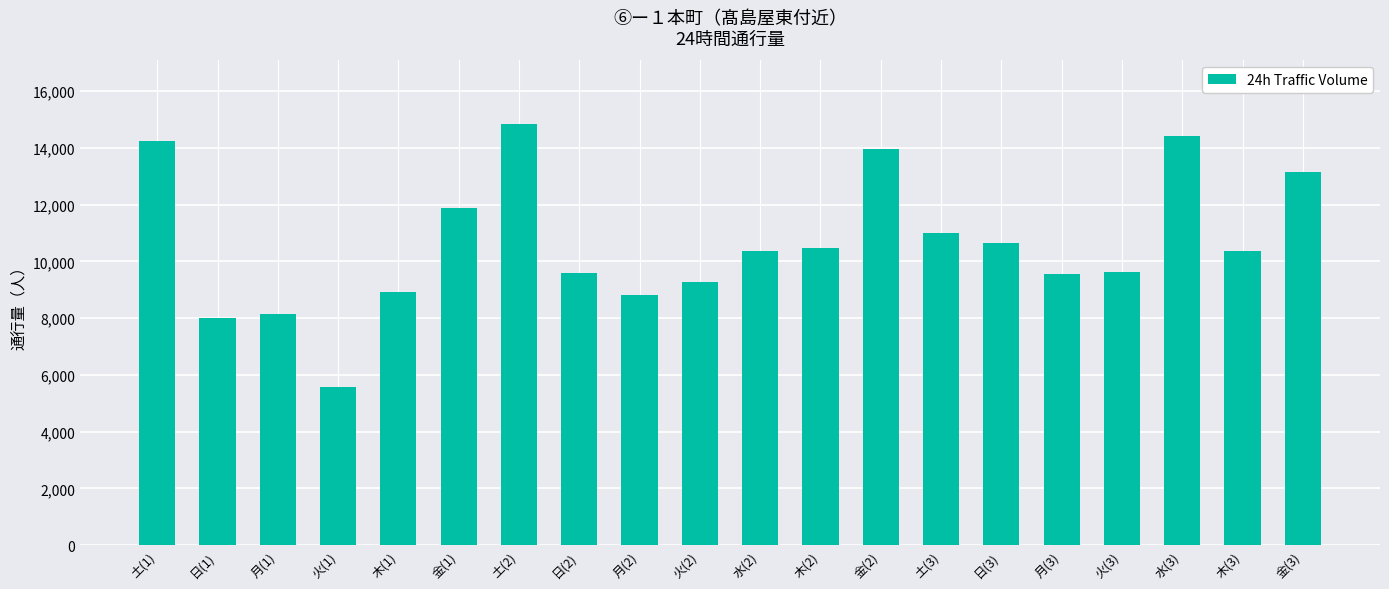

Read the value at 水(2).

10377